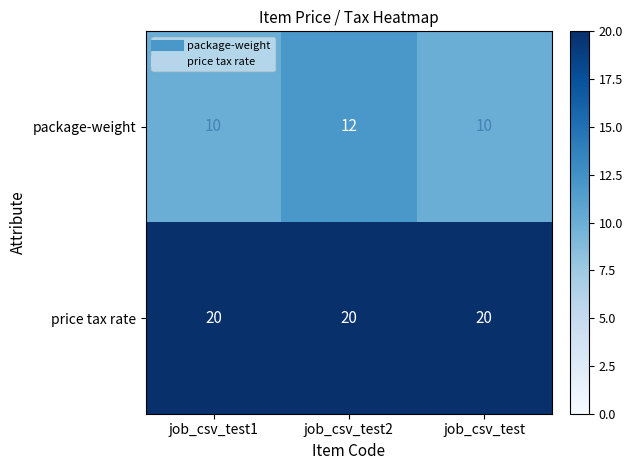

Is the value of package-weight at job_csv_test greater than the value of price tax rate at job_csv_test1?

No